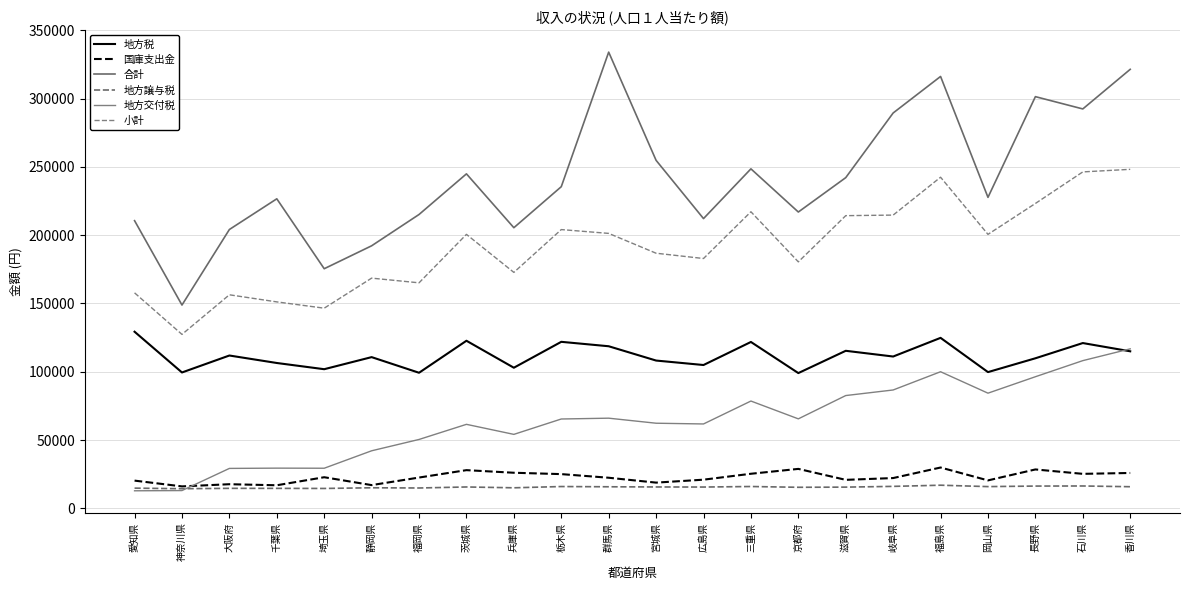

Which category has the highest value across all series?

群馬県